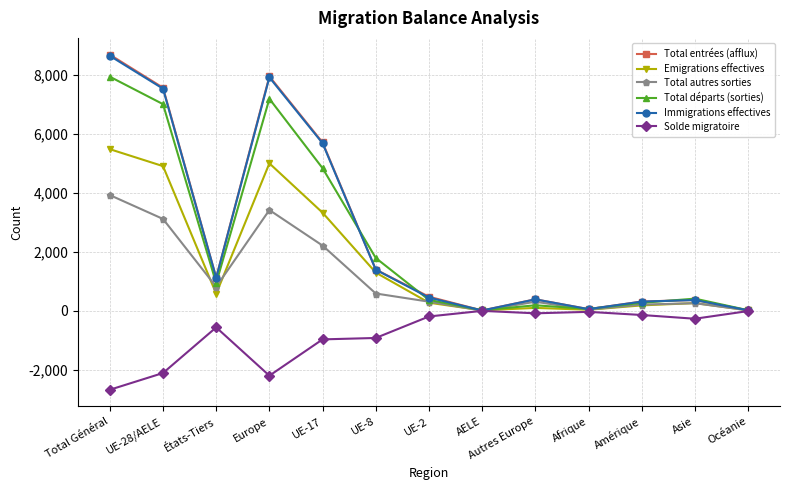

What is the greatest value displayed?

8683